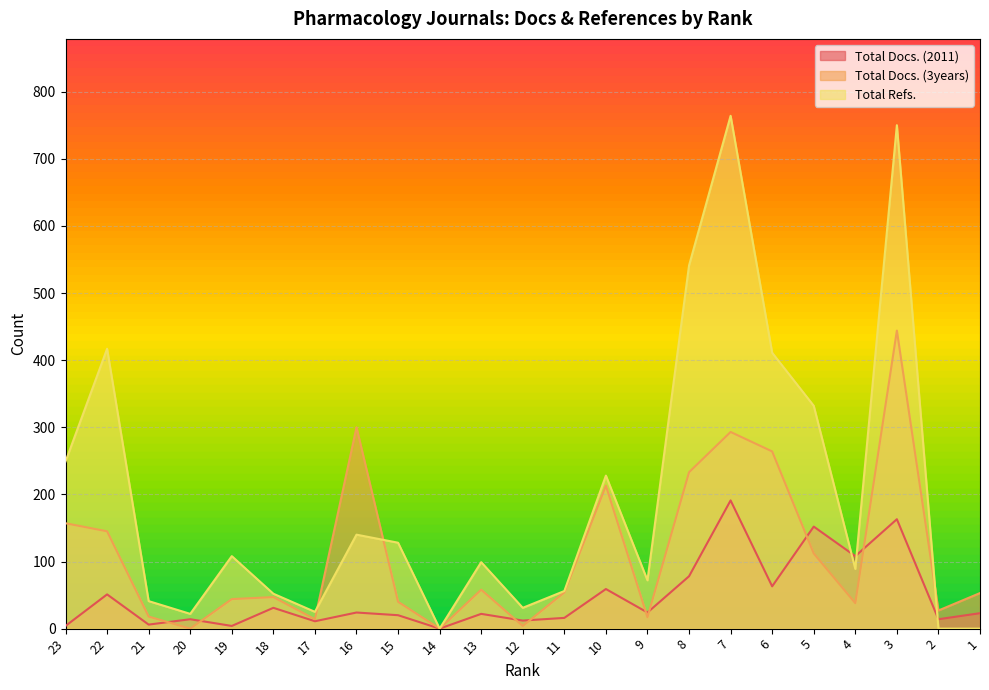

At which category does Total Refs. reach its first local peak?

22